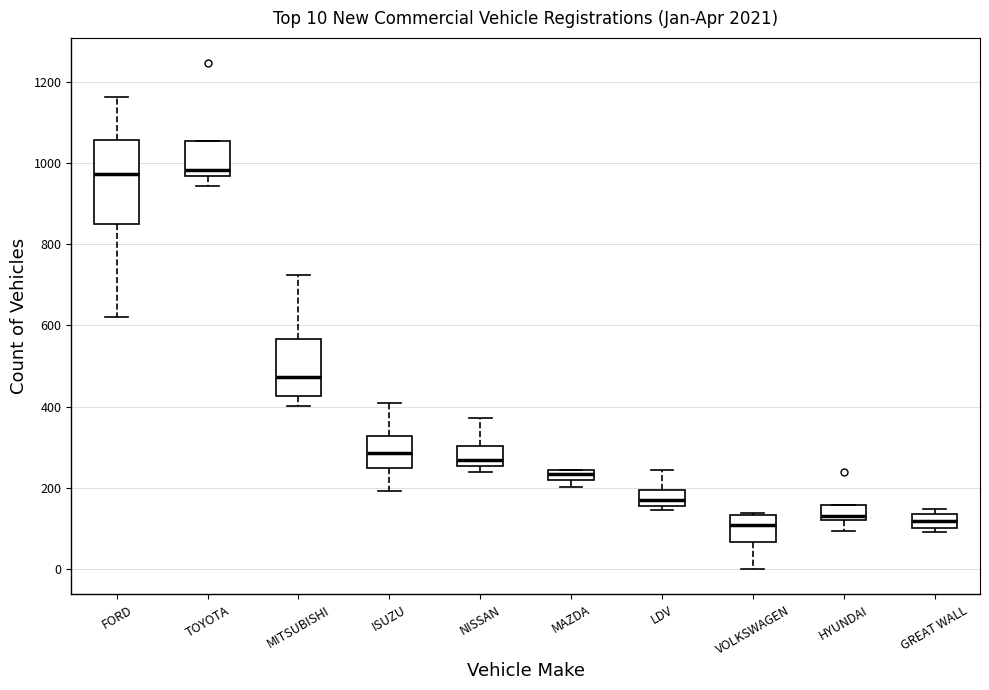

Which box is the tallest, from its lower edge to its upper edge?

FORD